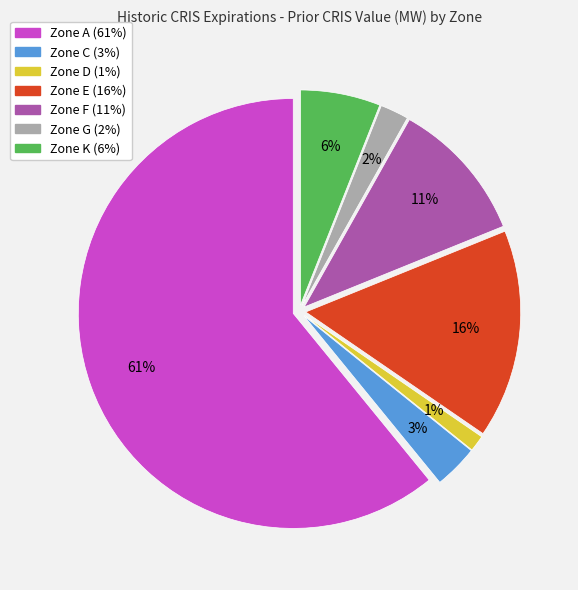

To the nearest percent, what is the combined percentage of Zone G and Zone D?

3%